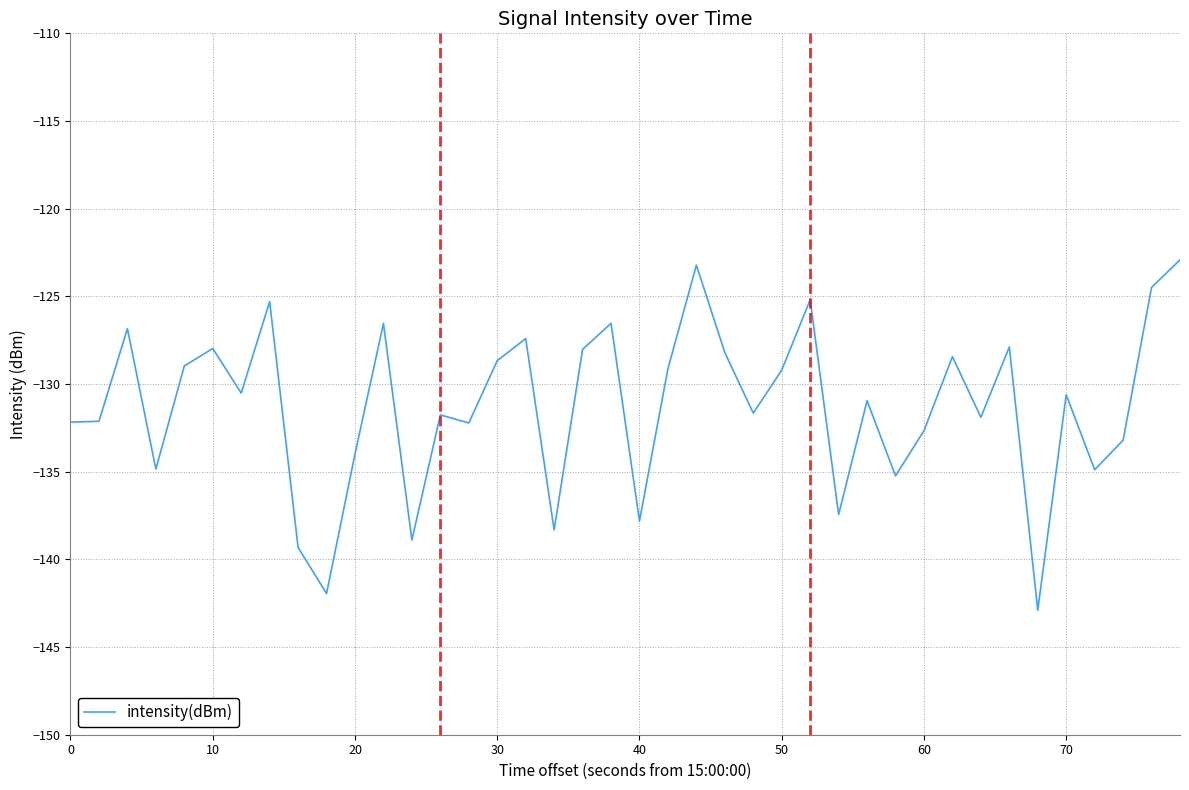

What is the smallest value displayed?

-142.9